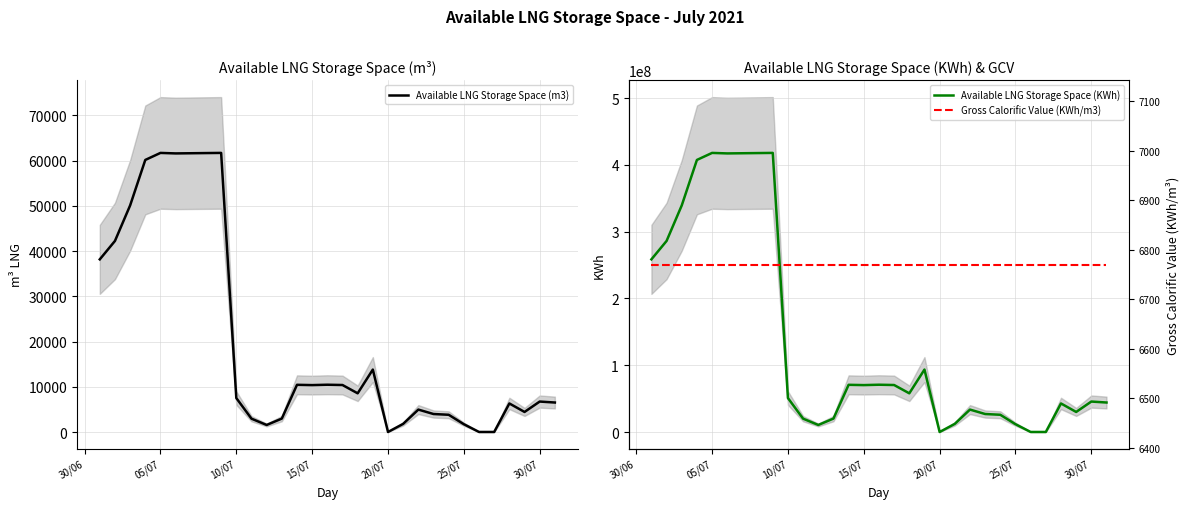

What is the maximum value for Available LNG Storage Space (KWh)?

417895852